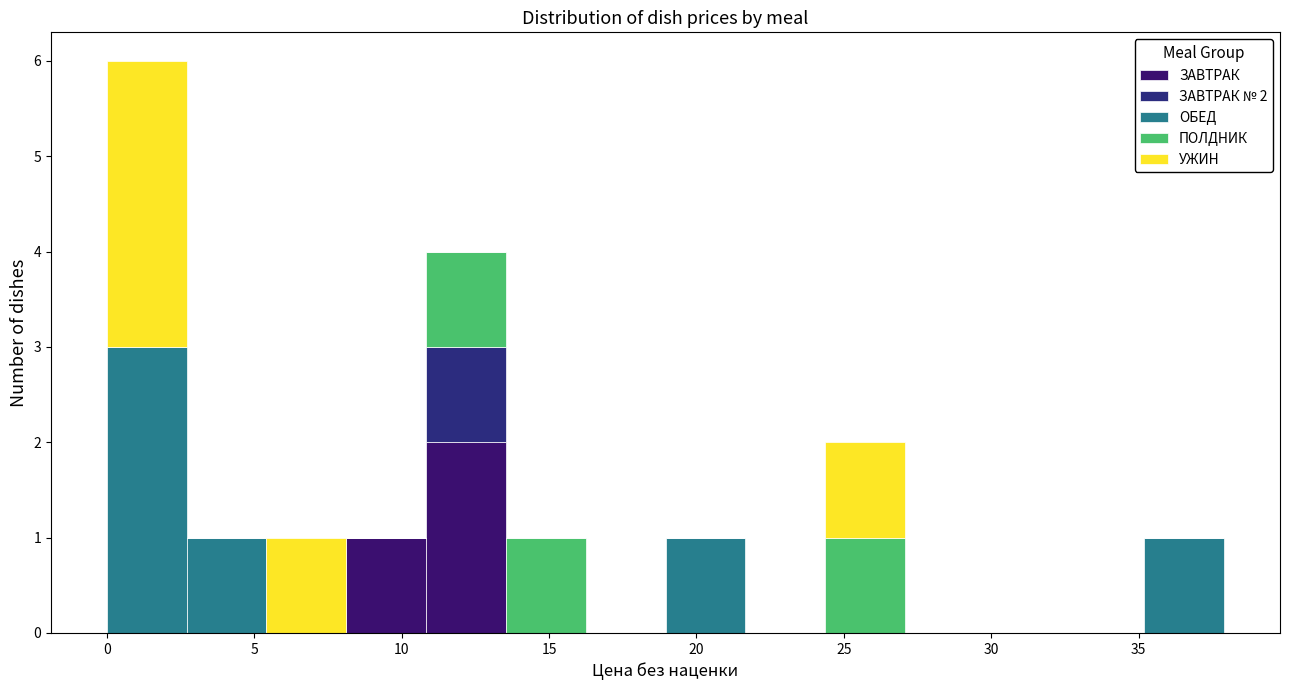

Which range on the x-axis has the tallest stacked bar (by total height)?

0.0 to 2.5